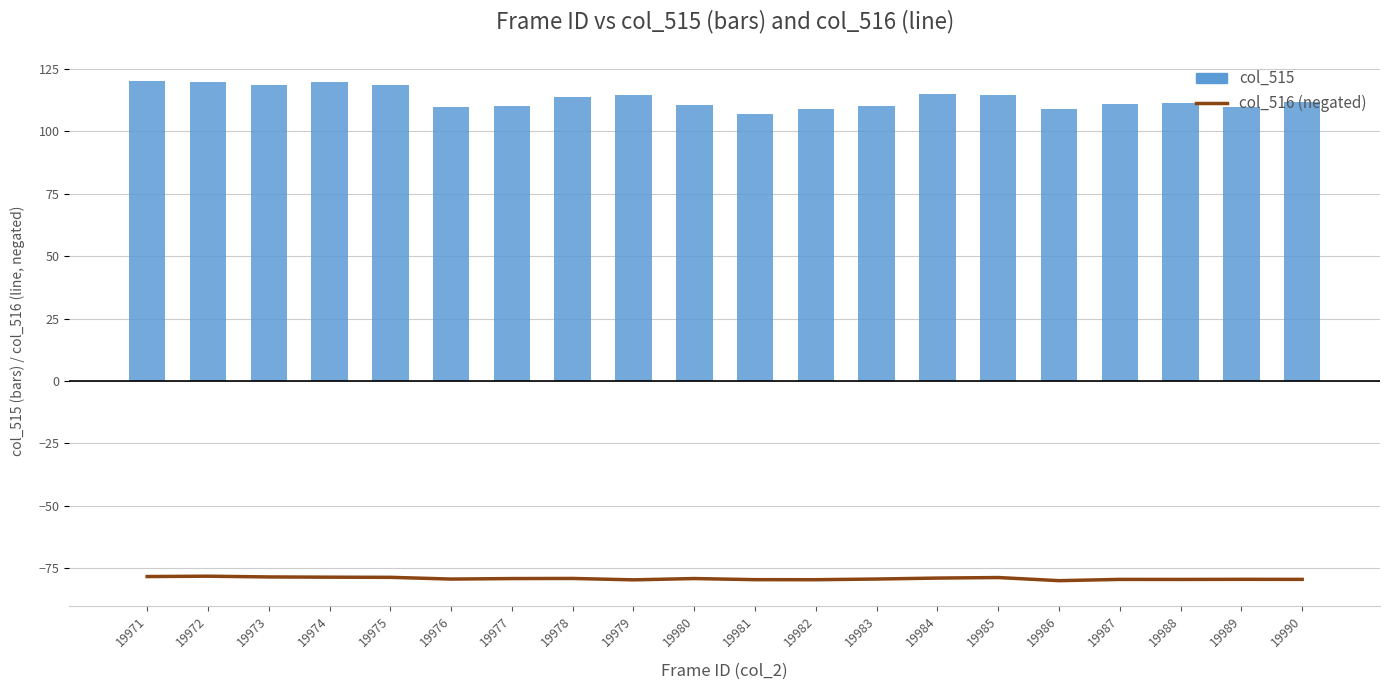

What is the sum of the col_516 values at 19975 and 19981?

-158.3